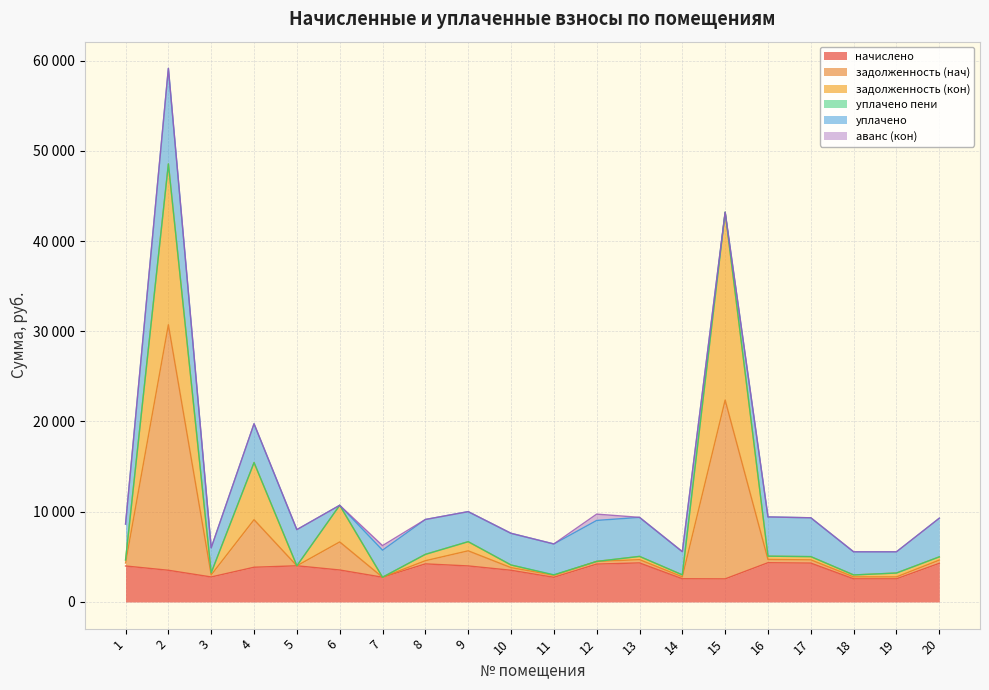

True or false: начислено has a value of 5516.5 at 1.

False